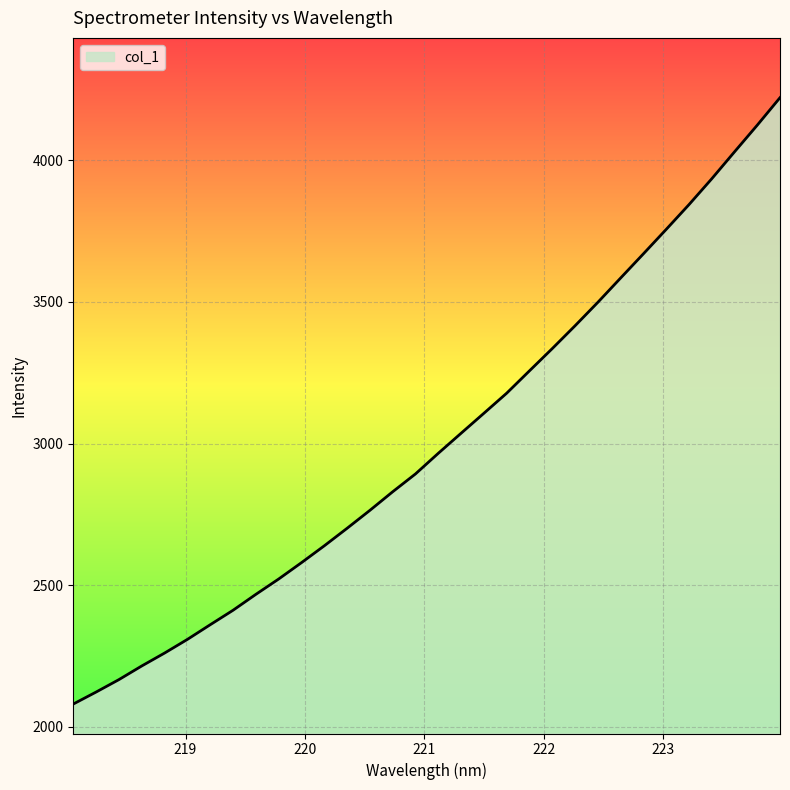

What is the maximum value shown in the chart?

4220.9